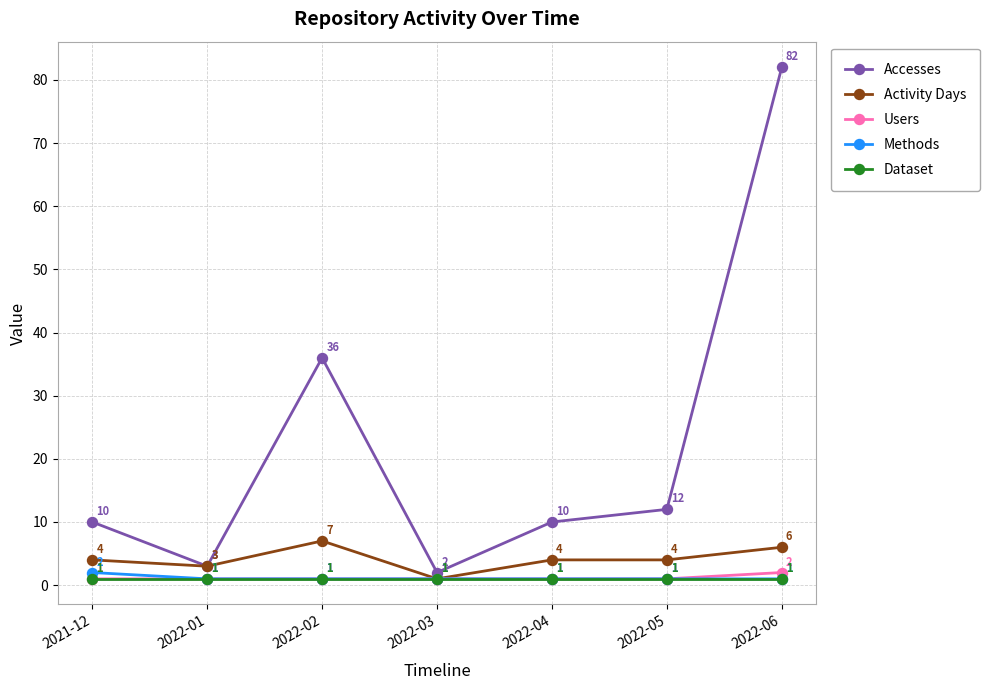

Is the value of Accesses at 2022-06 greater than the value of Methods at 2022-04?

Yes